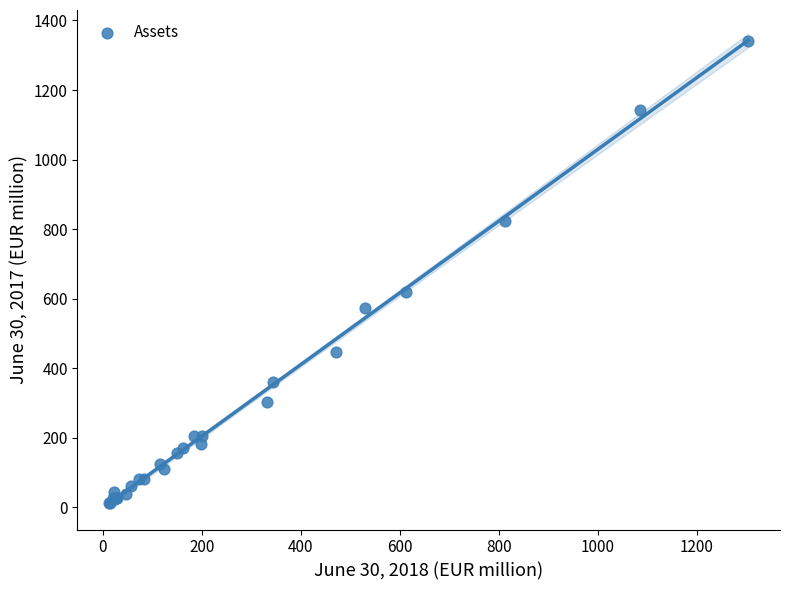

What Y value in the scatter plot is closest to 676?

618